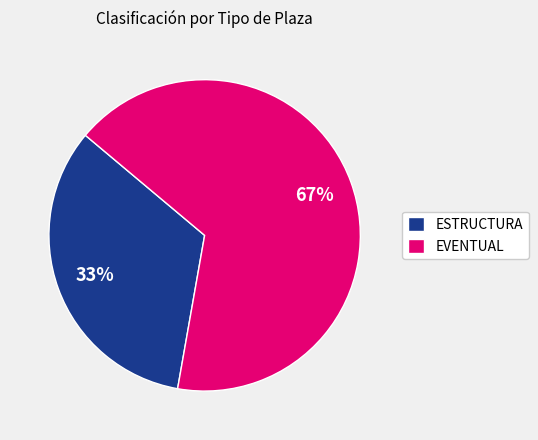

What is the largest slice in the pie chart?

EVENTUAL